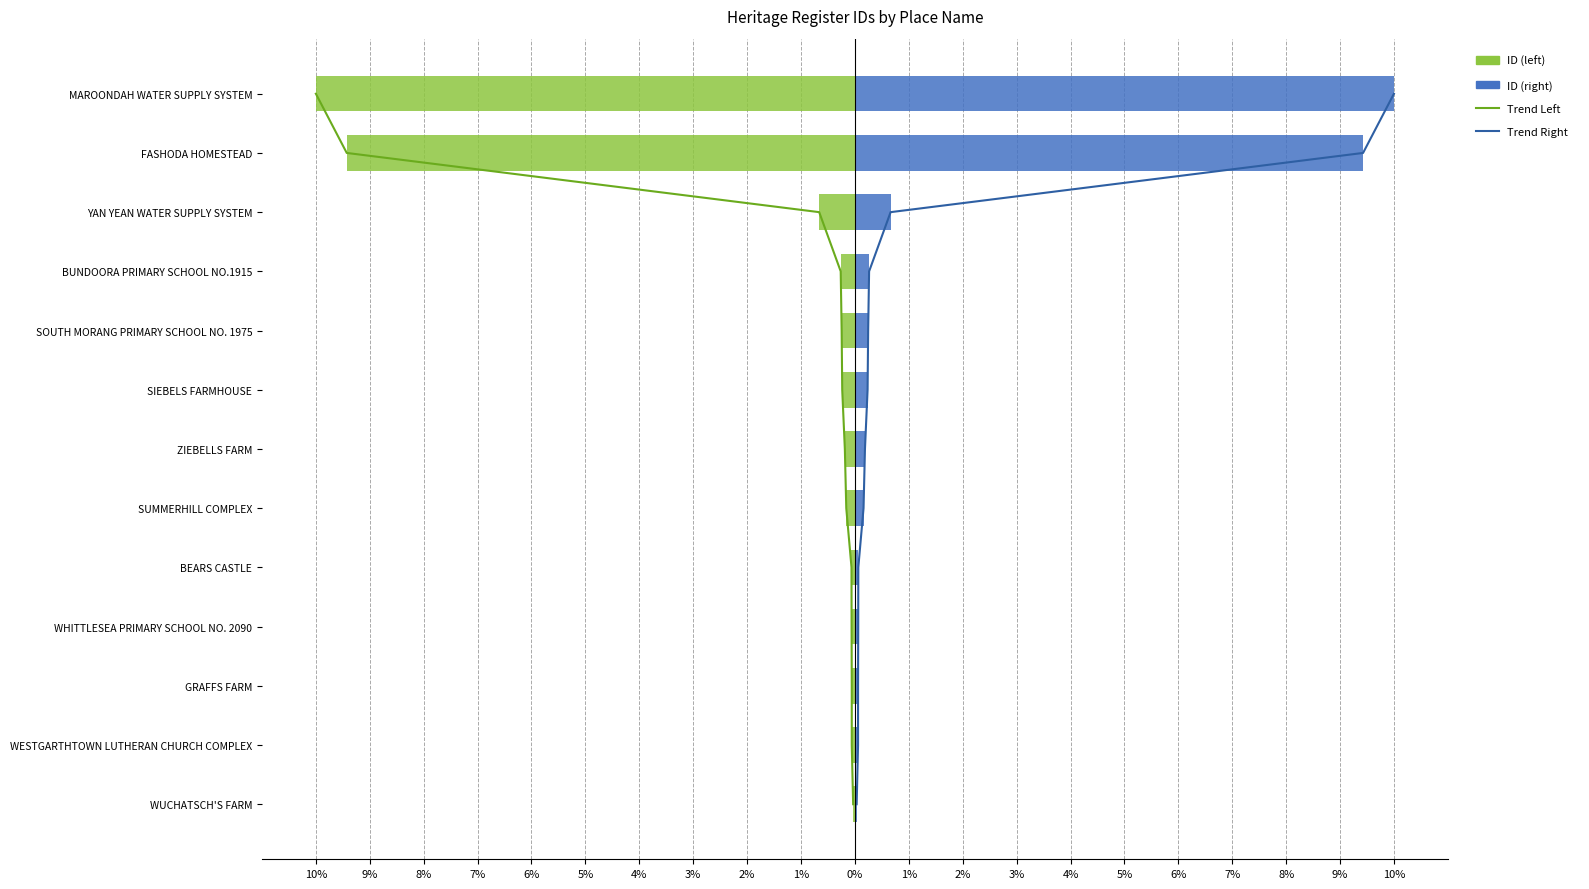

What are all the series names shown in the legend?

Trend Left, Trend Right, ID (left), ID (right)